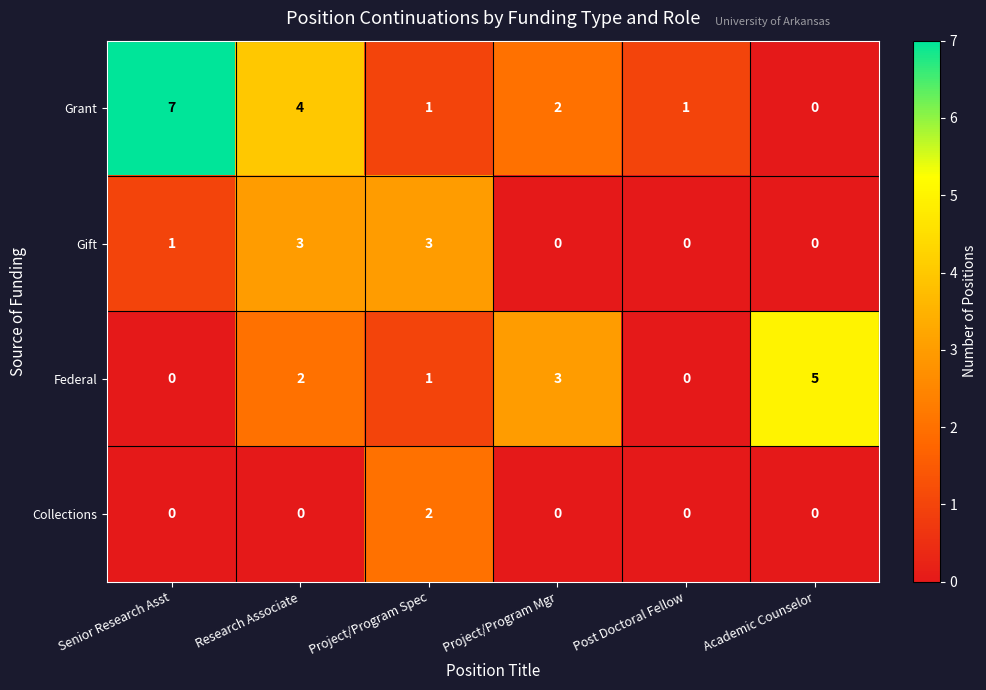

What is the difference between the maximum and minimum values in the Grant series?

7